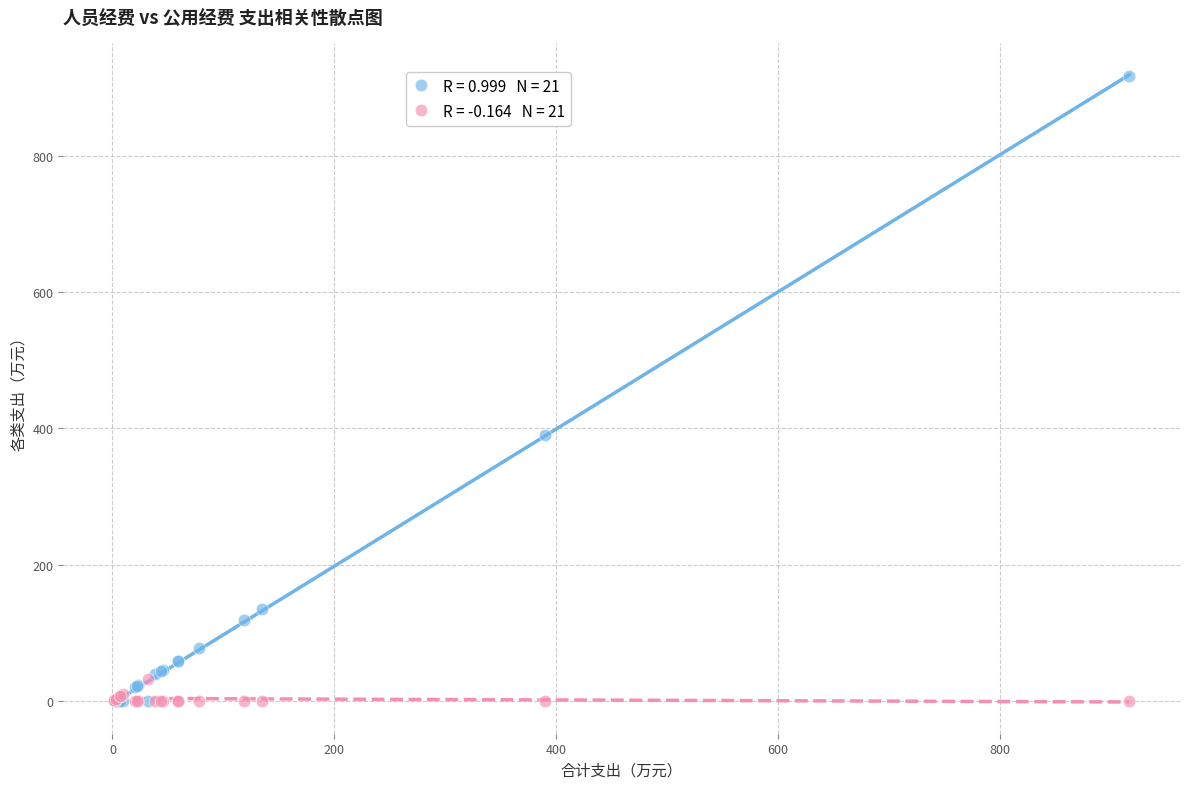

Across all series, what Y value is closest to 458?

390.0